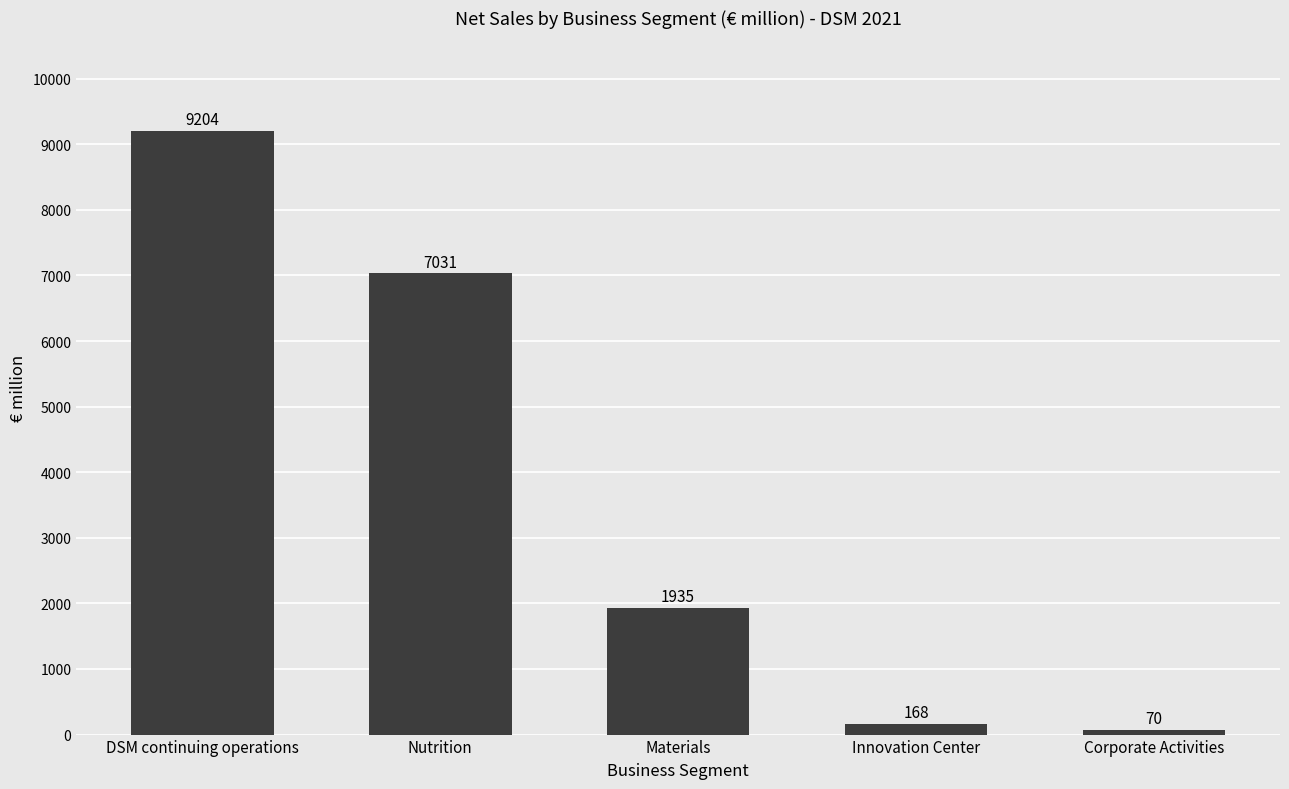

Read the value at Materials, to the nearest 100.

1900